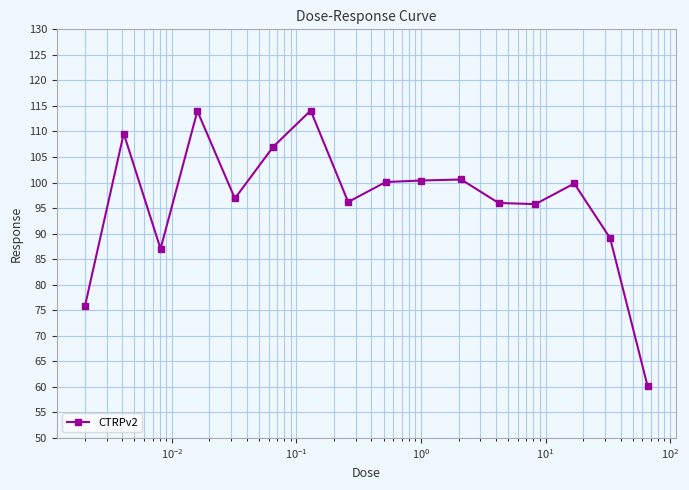

What is the greatest value displayed?

114.1